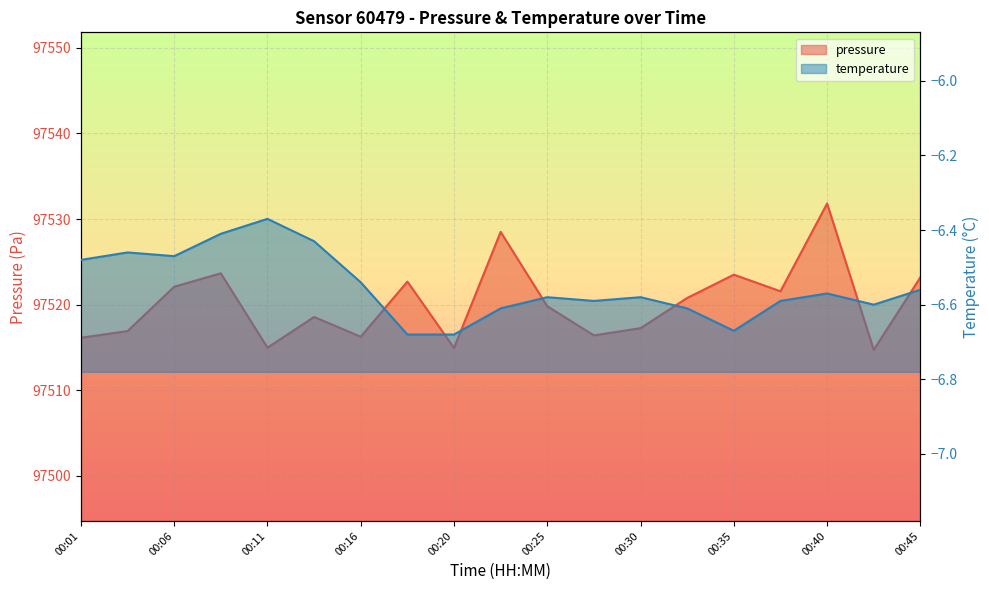

What is the sum of the pressure values at 00:25 and 00:35?

195043.3